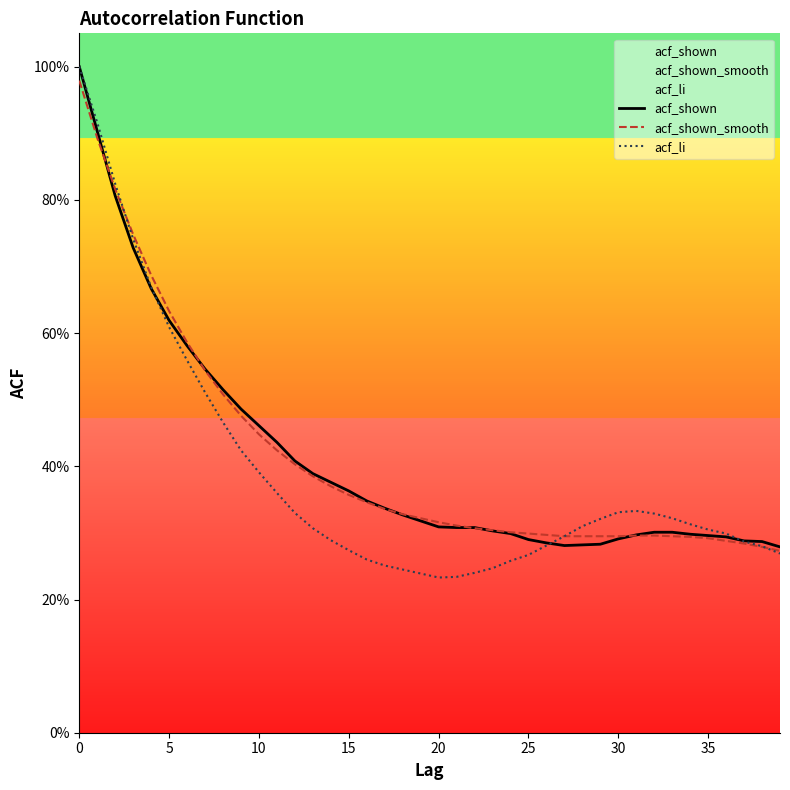

What is the label of the 20th point from the right?

20